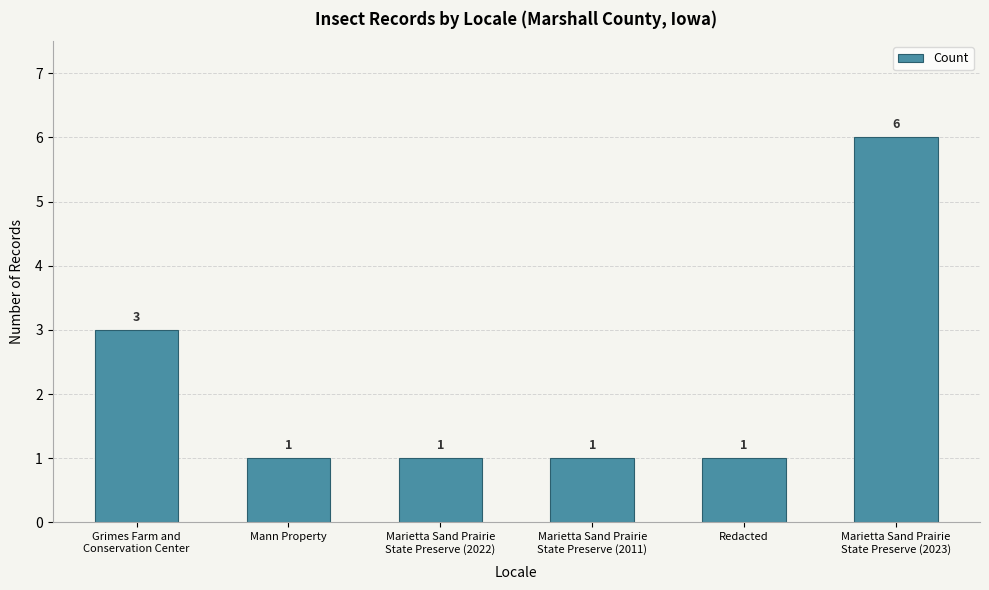

What is the difference between the values at Marietta Sand Prairie
State Preserve (2023) and Grimes Farm and
Conservation Center?

3